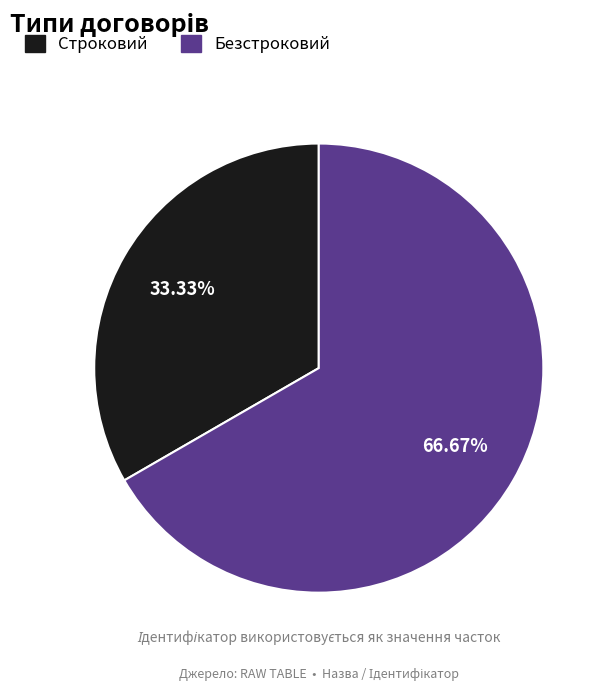

How many slices are in this pie chart?

2